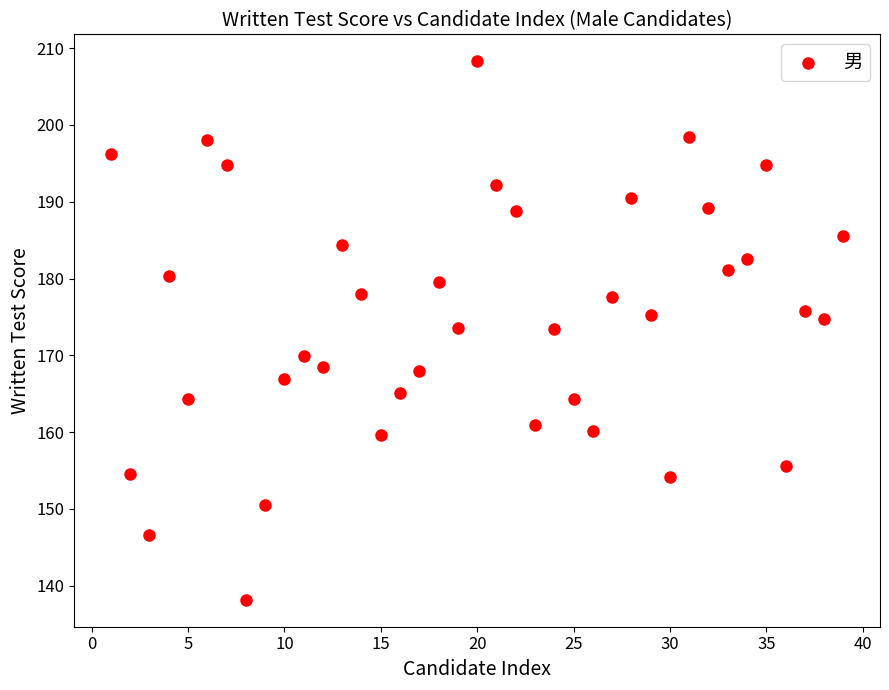

What is the range of Y values (max minus min)?

70.1